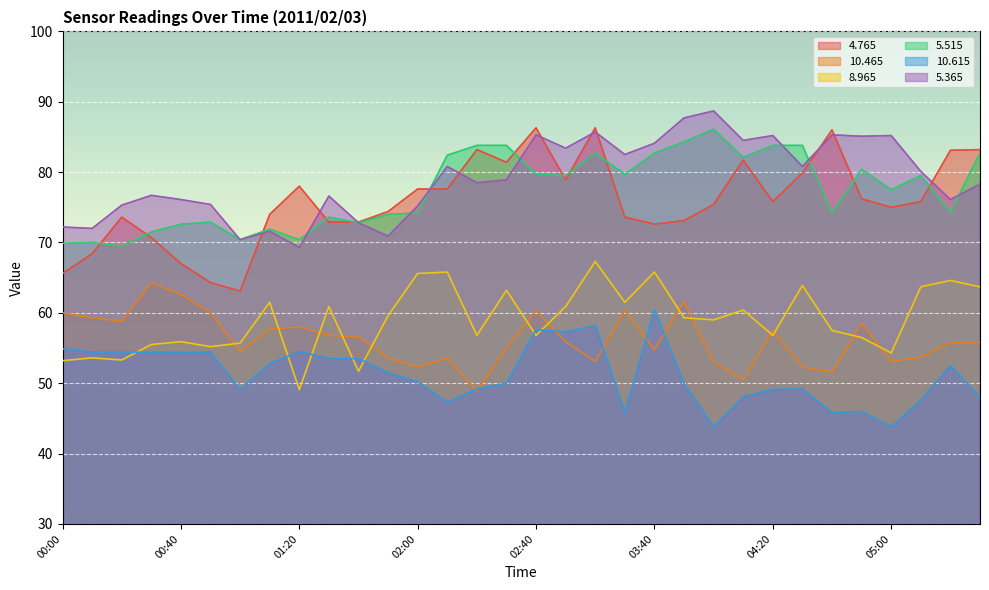

Which series has the largest range (max minus min)?

4.765